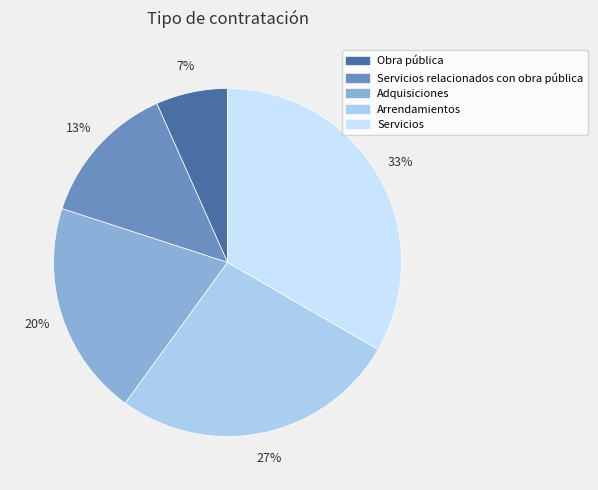

How many slices are in this pie chart?

5